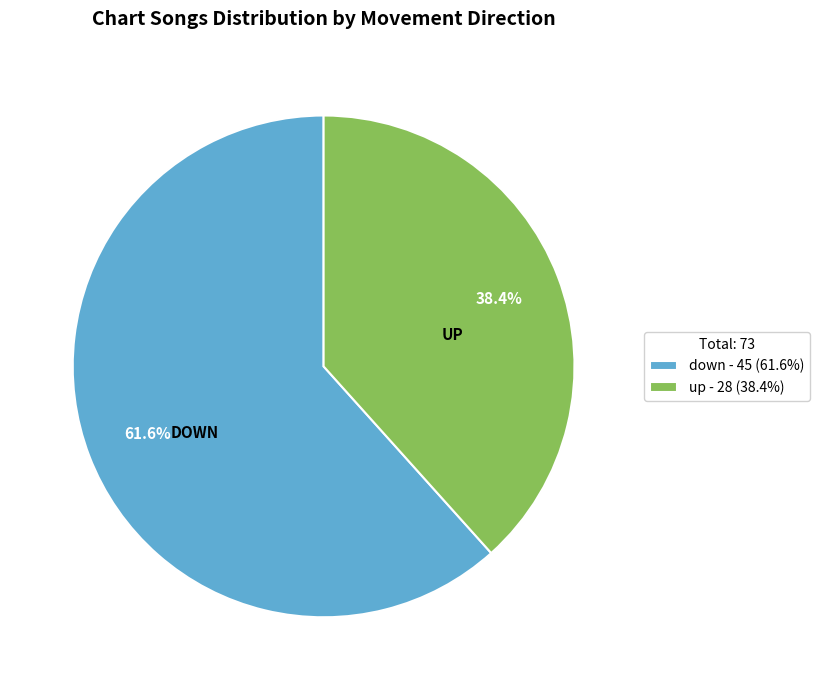

What is the majority slice?

down